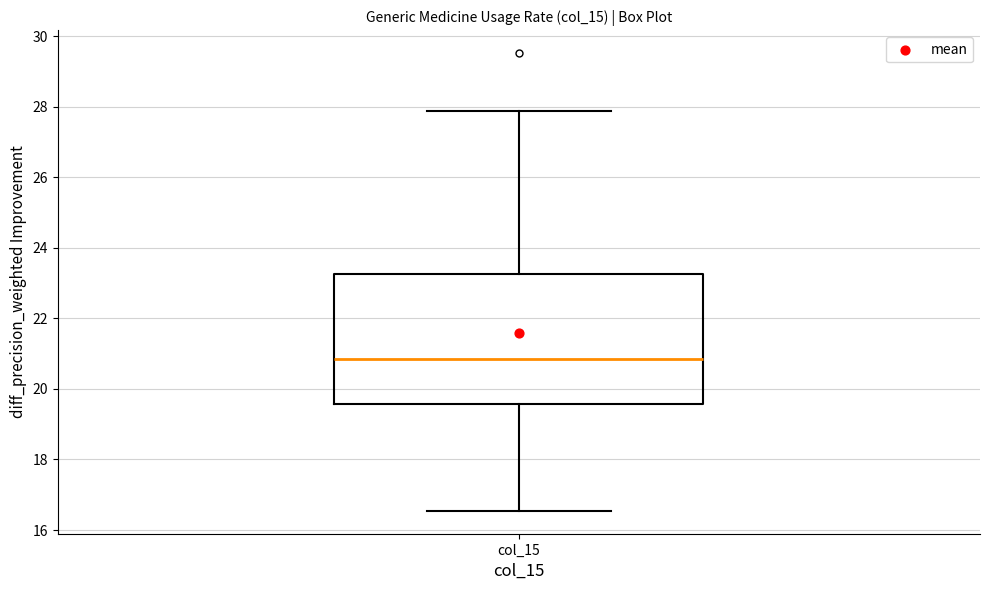

Where does the median line of the box for col_15 sit on the y-axis? The values are not printed on the chart, so give them approximately, as read against the axis.

20.8